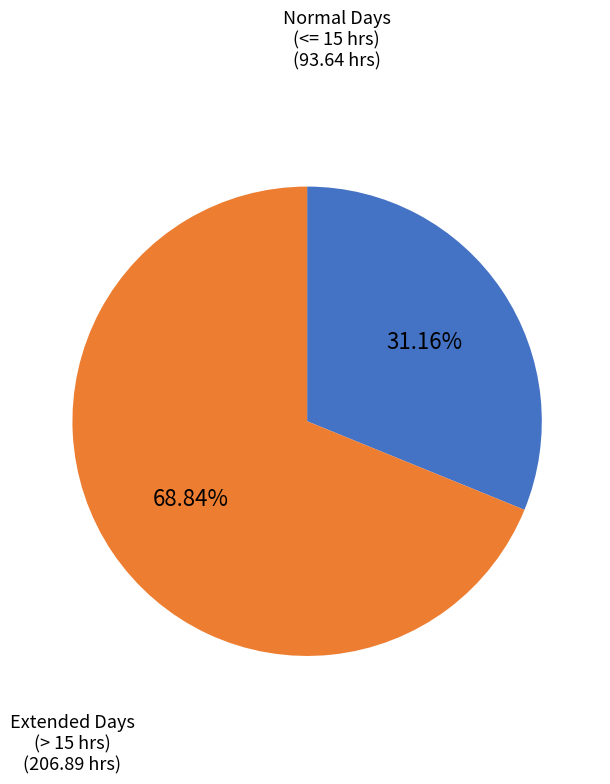

Does any single category account for the majority?

Yes